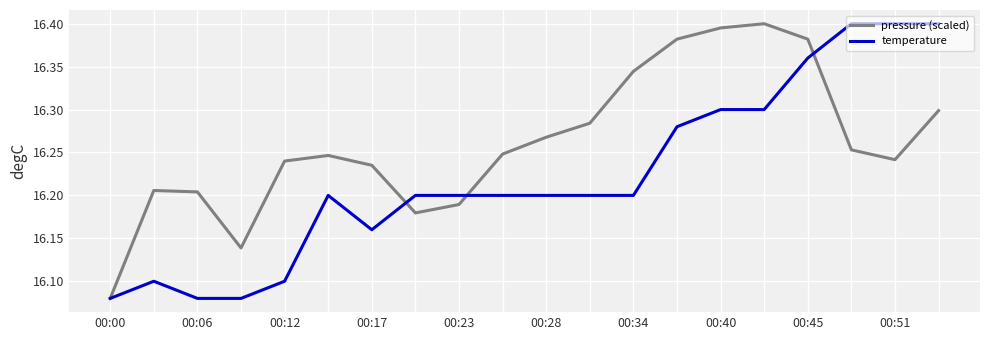

Rank the series by their average value, from highest to lowest.

pressure (scaled), temperature